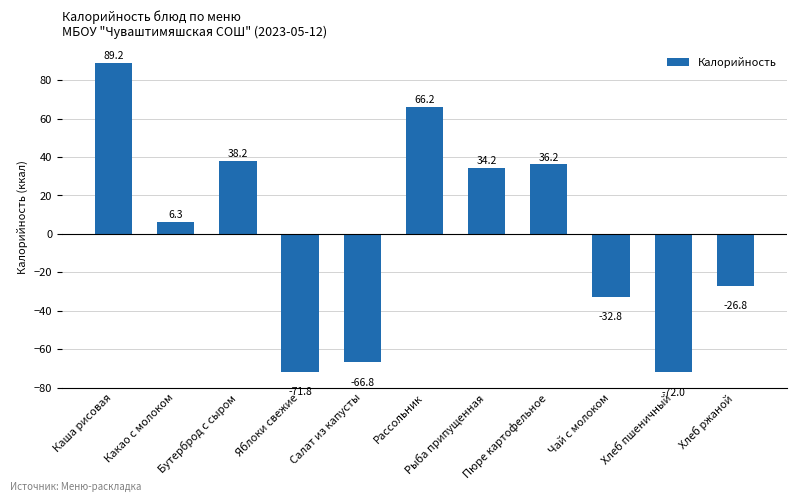

Is it true that the value at Хлеб пшеничный is -37.5?

False